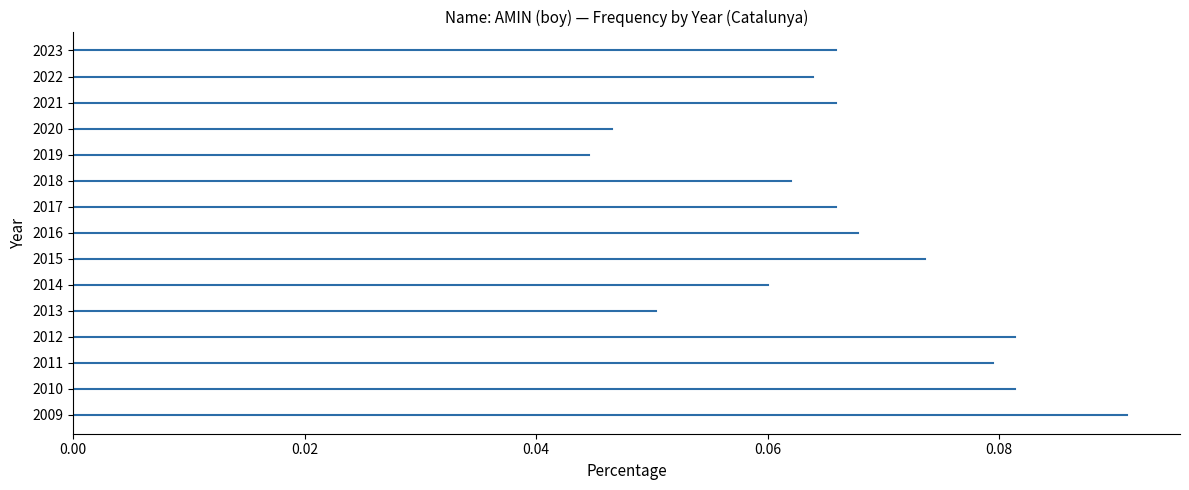

How many data points does each series have?

15